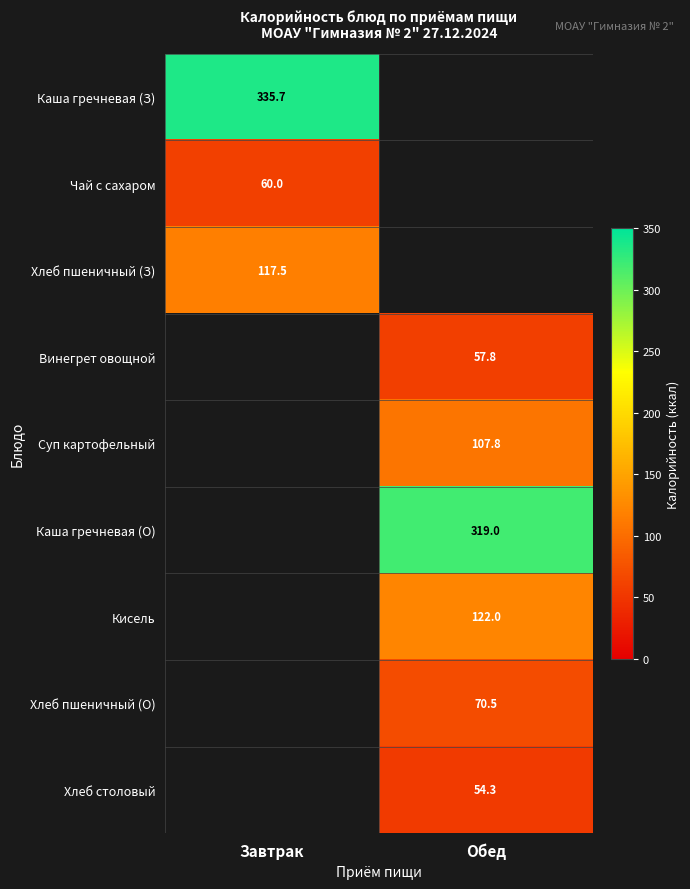

True or false: Чай с сахаром has a value of 60.0 at Завтрак.

True